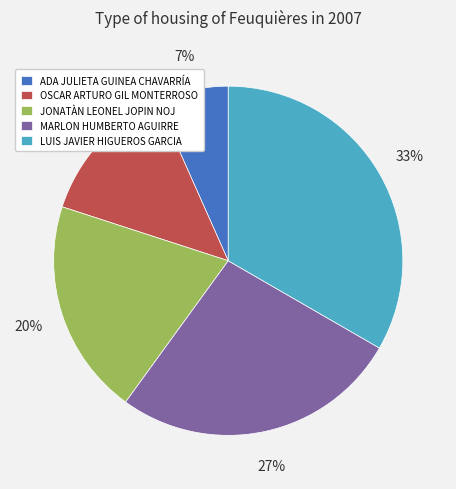

Is it true that LUIS JAVIER HIGUEROS GARCIA is 33% of the pie?

True